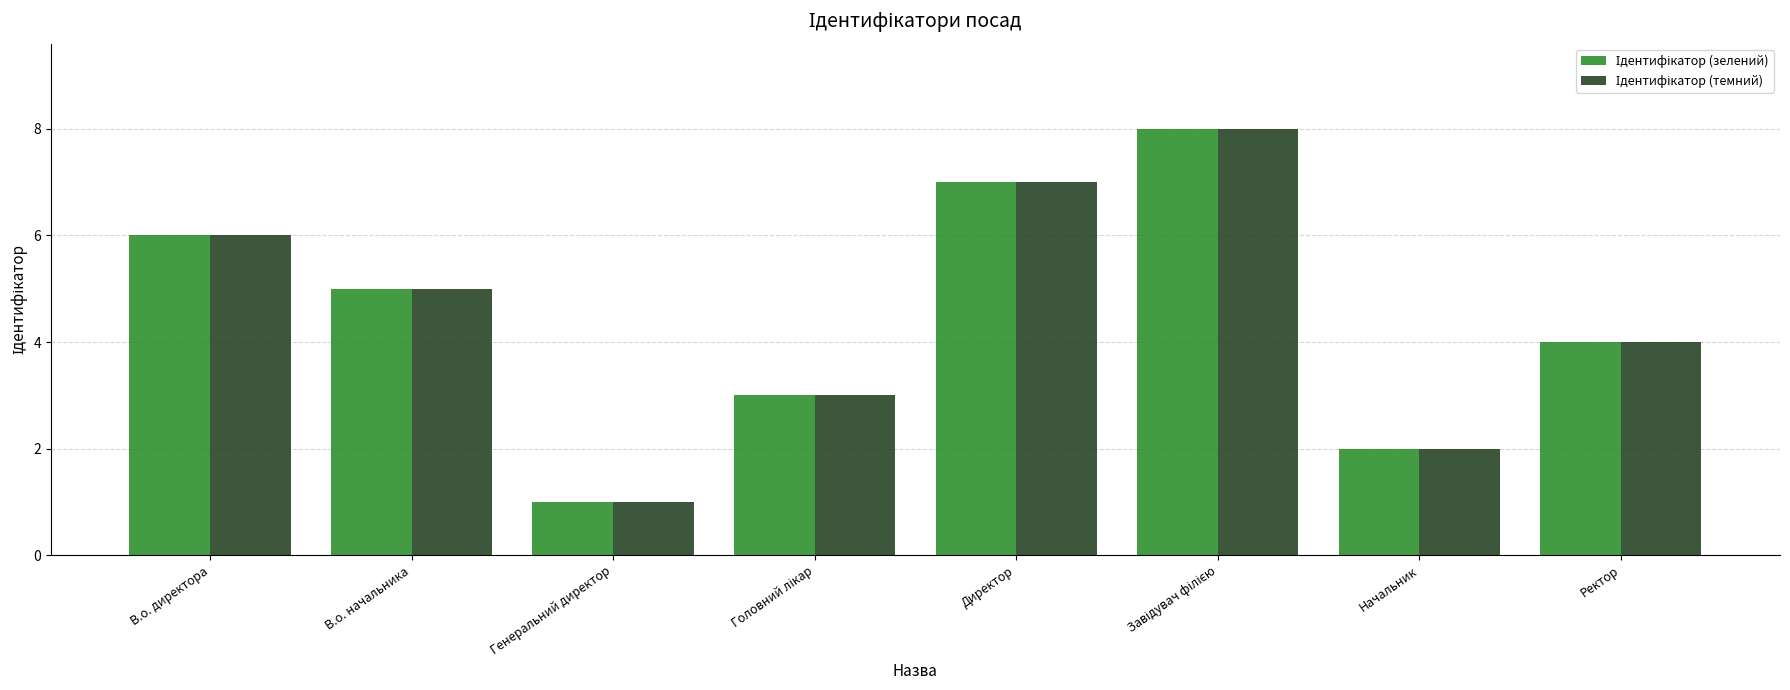

How many bars are there in total?

16